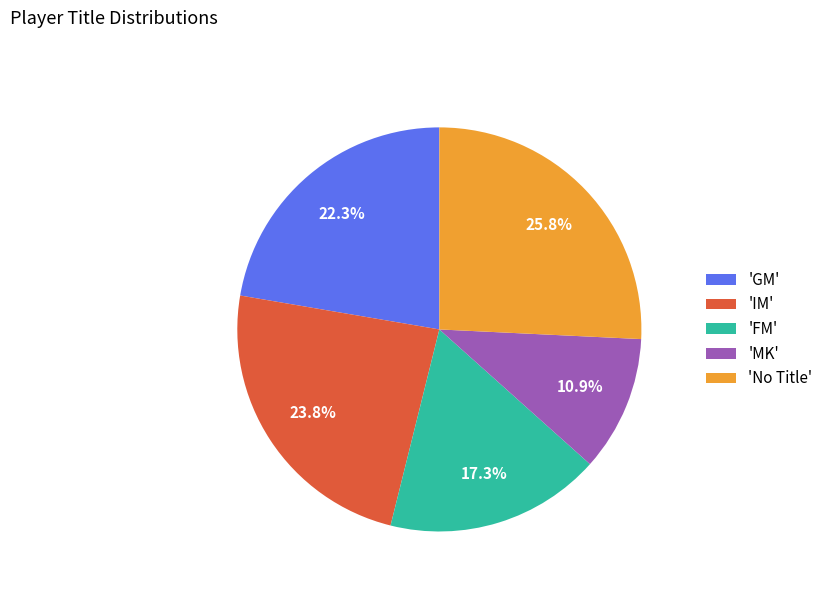

What percentage is NOT represented by 'No Title'?

74.2%